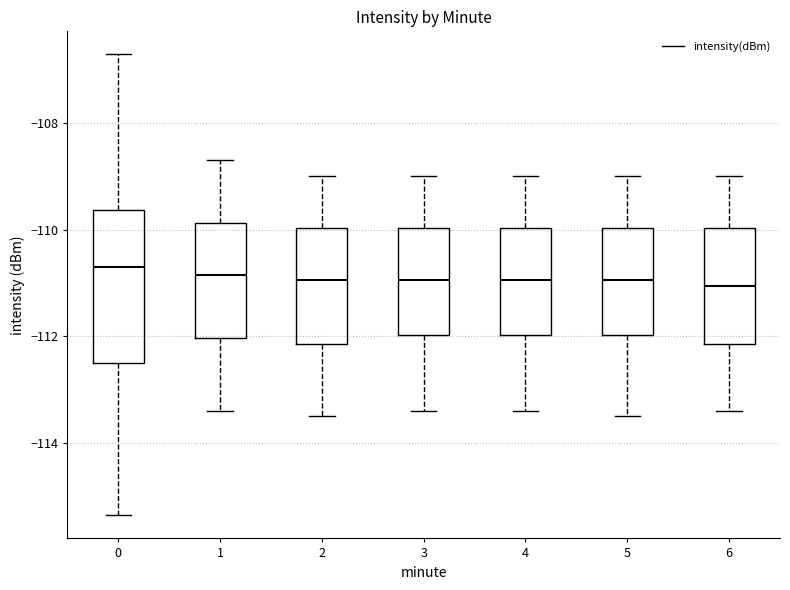

Reading left to right, read every box against the y-axis: the position of its median line, the range the box covers, and the ends of its whiskers. The values are not printed on the chart, so give them approximately, as read against the axis.

0: median -110.6, box -112.6 to -109.6, whiskers -115.4 to -106.8
1: median -110.8, box -112.0 to -109.8, whiskers -113.4 to -108.6
2: median -111.0, box -112.2 to -110.0, whiskers -113.4 to -109.0
3: median -111.0, box -112.0 to -110.0, whiskers -113.4 to -109.0
4: median -111.0, box -112.0 to -110.0, whiskers -113.4 to -109.0
5: median -111.0, box -112.0 to -110.0, whiskers -113.4 to -109.0
6: median -111.0, box -112.2 to -110.0, whiskers -113.4 to -109.0